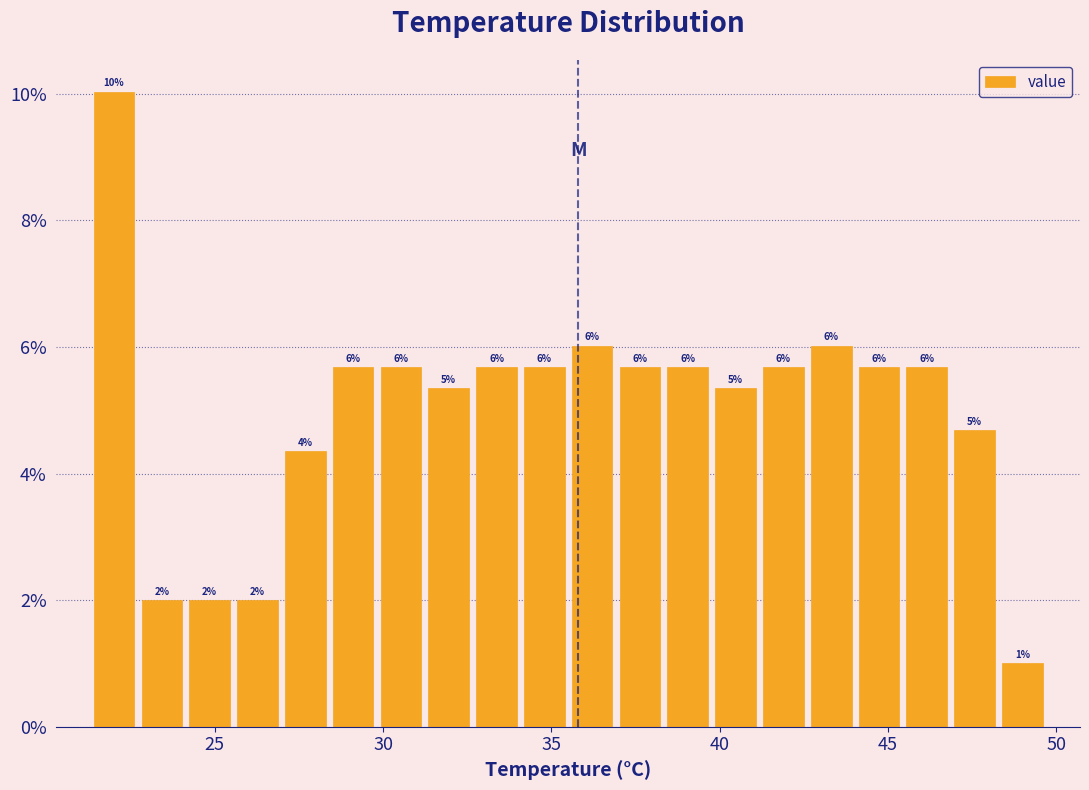

Read against the x-axis, roughly where is the centre of the tallest bar?

22.0